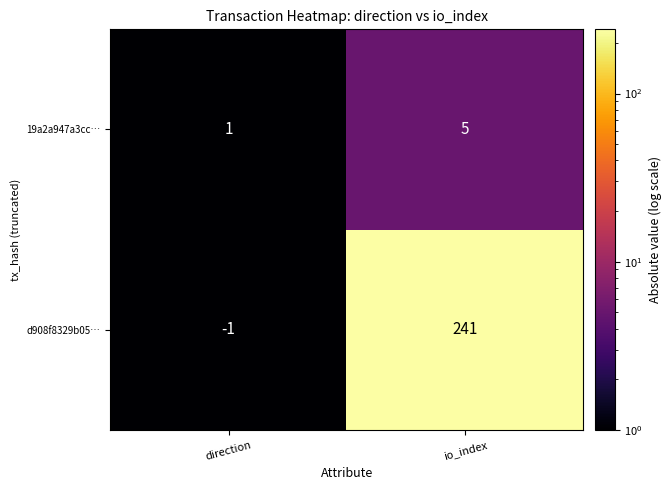

List the series in order of their overall mean, highest first.

d908f8329b05…, 19a2a947a3cc…